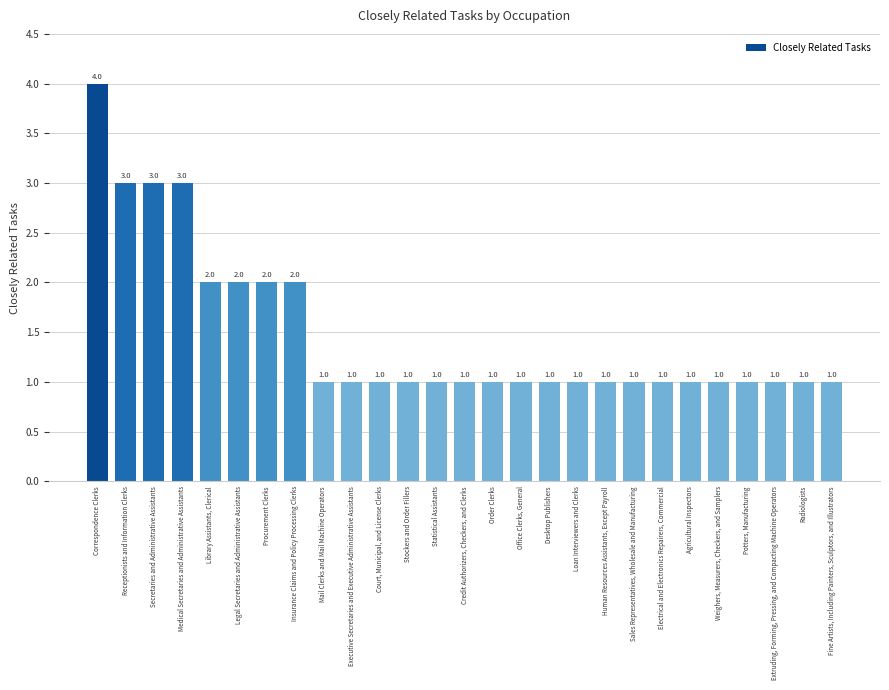

The chart shows a value of 2 at Order Clerks. True or false?

False